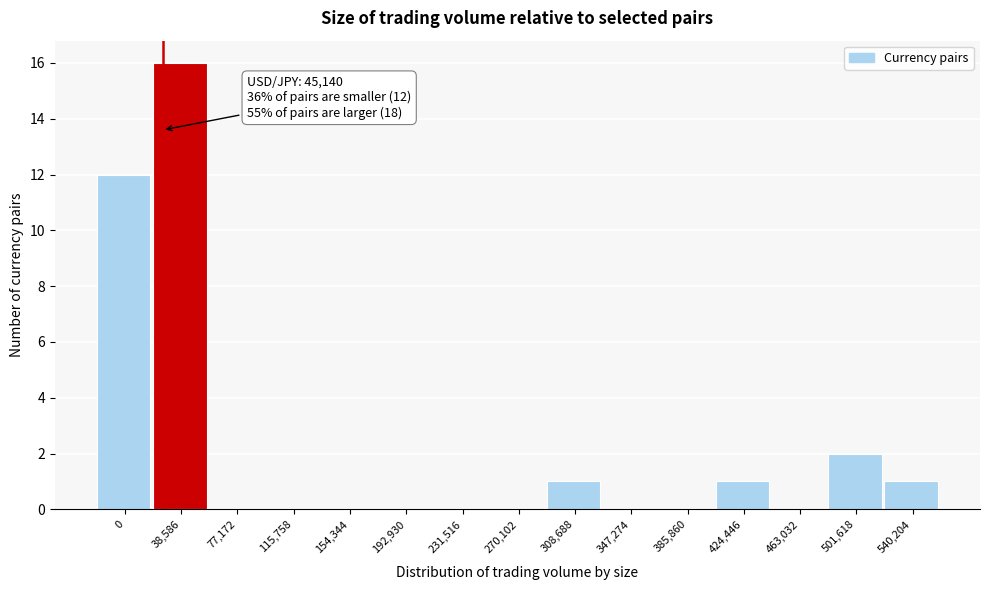

Reading right to left, extract all data points from this chart.

540,204=1	501,618=2	463,032=0	424,446=1	385,860=0	347,274=0	308,688=1	270,102=0	231,516=0	192,930=0	154,344=0	115,758=0	77,172=0	38,586=16	0=12